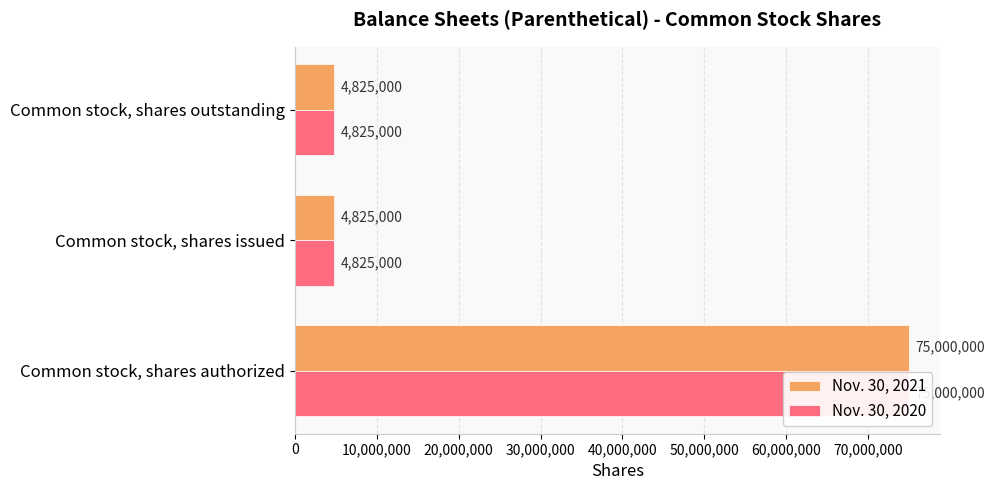

Which series has the largest total across all categories?

Nov. 30, 2021